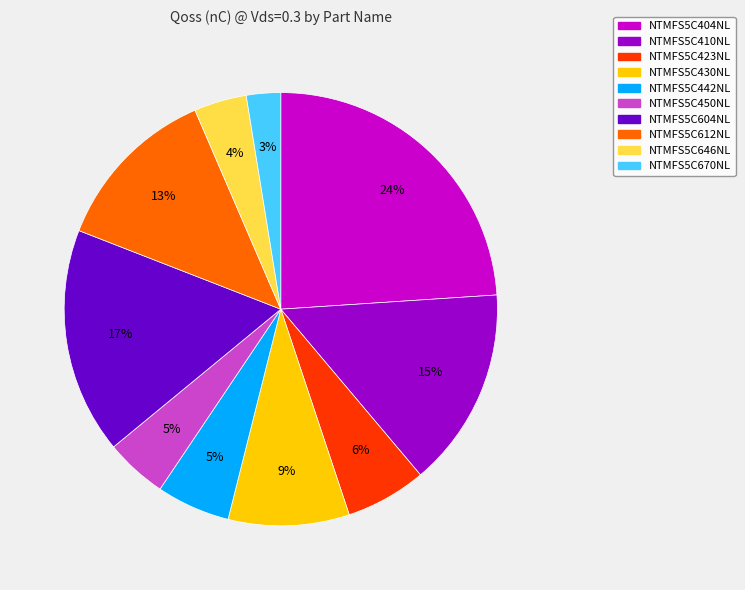

What is the ratio of the value at NTMFS5C423NL to the value at NTMFS5C604NL?

0.4